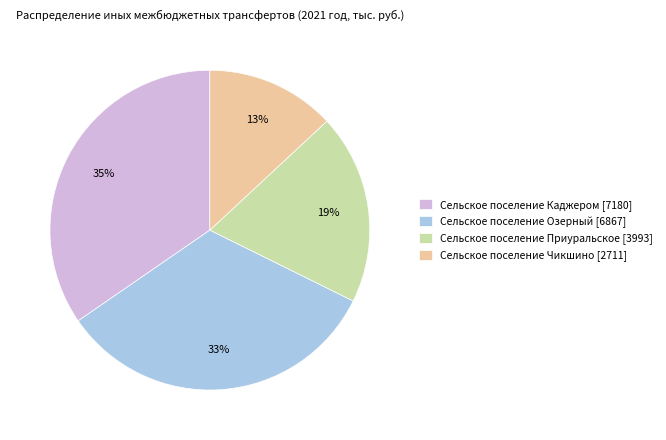

True or false: Сельское поселение Озерный accounts for 46% of the total.

False